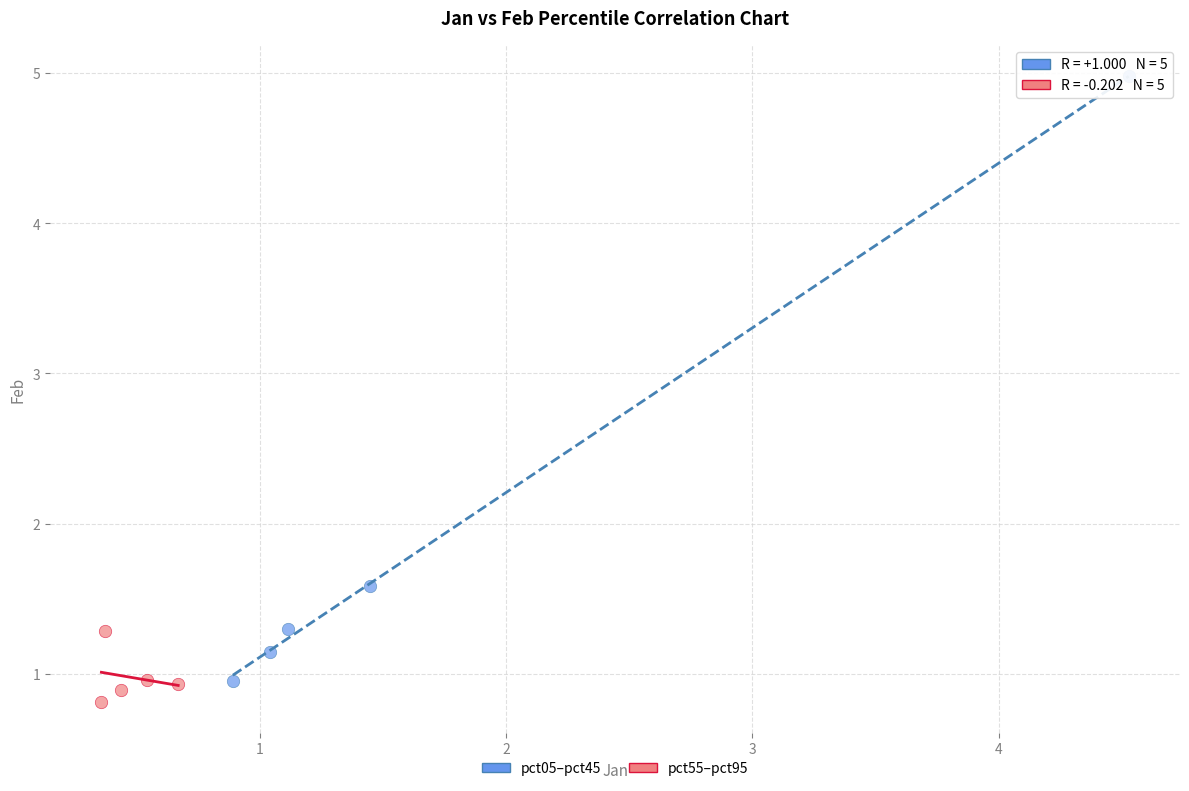

Which series reaches the maximum Y coordinate?

pct05–pct45